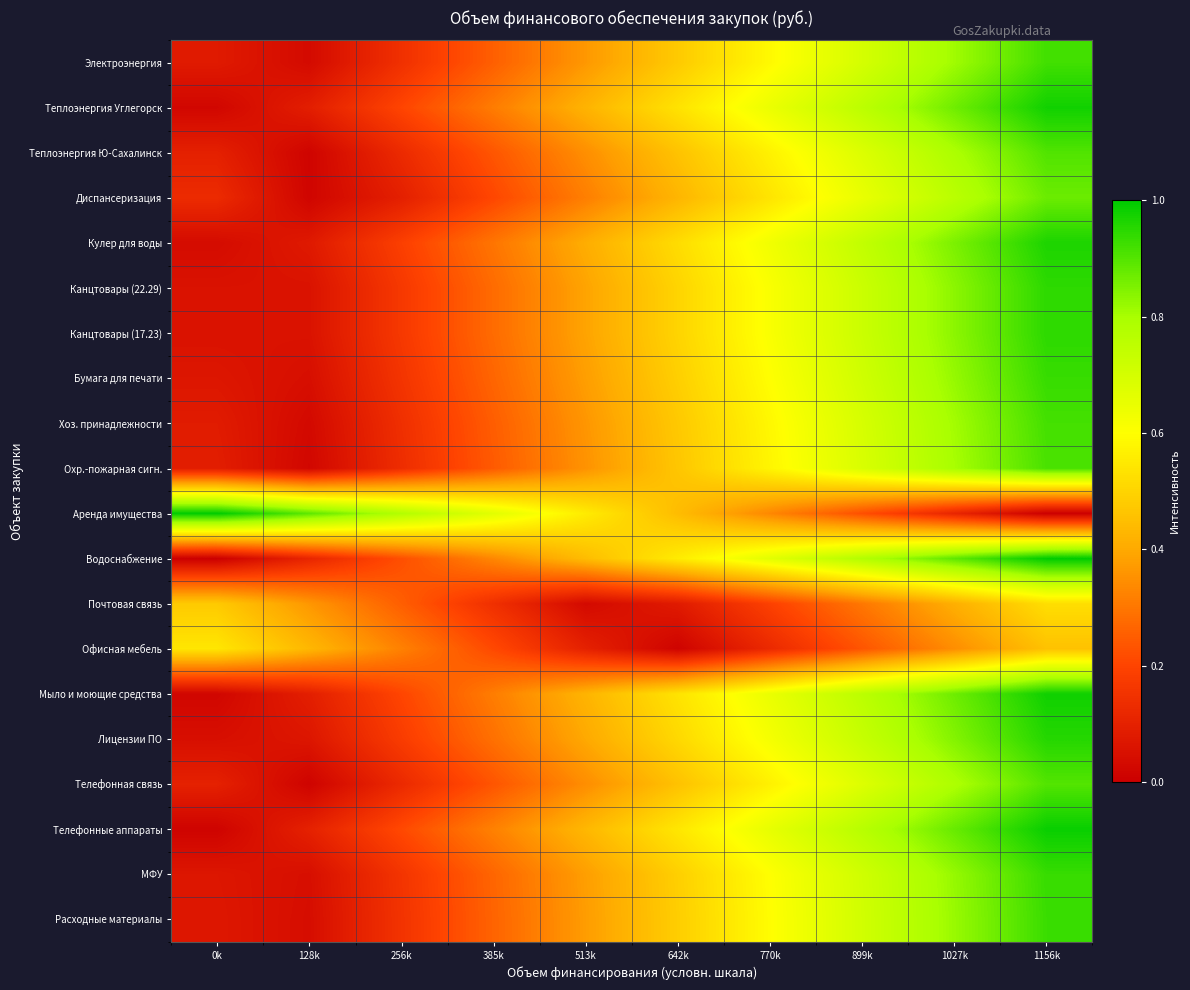

Reading left to right, transcribe all the data shown in this chart.

Электроэнергия: 0k=0.1	128k=0.0	256k=0.1	385k=0.3	513k=0.4	642k=0.5	770k=0.6	899k=0.7	1027k=0.8	1156k=0.9
Теплоэнергия Углегорск: 0k=0.0	128k=0.1	256k=0.2	385k=0.3	513k=0.4	642k=0.5	770k=0.6	899k=0.8	1027k=0.9	1156k=1.0
Теплоэнергия Ю-Сахалинск: 0k=0.1	128k=0.0	256k=0.1	385k=0.2	513k=0.3	642k=0.5	770k=0.6	899k=0.7	1027k=0.8	1156k=0.9
Диспансеризация: 0k=0.1	128k=0.0	256k=0.1	385k=0.2	513k=0.3	642k=0.4	770k=0.5	899k=0.6	1027k=0.8	1156k=0.9
Кулер для воды: 0k=0.0	128k=0.1	256k=0.2	385k=0.3	513k=0.4	642k=0.5	770k=0.6	899k=0.7	1027k=0.9	1156k=1.0
Канцтовары (22.29): 0k=0.1	128k=0.1	256k=0.2	385k=0.3	513k=0.4	642k=0.5	770k=0.6	899k=0.7	1027k=0.8	1156k=0.9
Канцтовары (17.23): 0k=0.1	128k=0.1	256k=0.2	385k=0.3	513k=0.4	642k=0.5	770k=0.6	899k=0.7	1027k=0.8	1156k=0.9
Бумага для печати: 0k=0.1	128k=0.0	256k=0.2	385k=0.3	513k=0.4	642k=0.5	770k=0.6	899k=0.7	1027k=0.8	1156k=0.9
Хоз. принадлежности: 0k=0.1	128k=0.0	256k=0.1	385k=0.3	513k=0.4	642k=0.5	770k=0.6	899k=0.7	1027k=0.8	1156k=0.9
Охр.-пожарная сигн.: 0k=0.1	128k=0.0	256k=0.1	385k=0.2	513k=0.4	642k=0.5	770k=0.6	899k=0.7	1027k=0.8	1156k=0.9
Аренда имущества: 0k=1.0	128k=0.9	256k=0.8	385k=0.7	513k=0.6	642k=0.4	770k=0.3	899k=0.2	1027k=0.1	1156k=0.0
Водоснабжение: 0k=0.0	128k=0.1	256k=0.2	385k=0.3	513k=0.4	642k=0.6	770k=0.7	899k=0.8	1027k=0.9	1156k=1.0
Почтовая связь: 0k=0.5	128k=0.4	256k=0.3	385k=0.1	513k=0.0	642k=0.1	770k=0.2	899k=0.3	1027k=0.4	1156k=0.5
Офисная мебель: 0k=0.5	128k=0.4	256k=0.3	385k=0.2	513k=0.1	642k=0.0	770k=0.1	899k=0.2	1027k=0.3	1156k=0.5
Мыло и моющие средства: 0k=0.0	128k=0.1	256k=0.2	385k=0.3	513k=0.4	642k=0.5	770k=0.6	899k=0.8	1027k=0.9	1156k=1.0
Лицензии ПО: 0k=0.0	128k=0.1	256k=0.2	385k=0.3	513k=0.4	642k=0.5	770k=0.6	899k=0.7	1027k=0.8	1156k=1.0
Телефонная связь: 0k=0.1	128k=0.0	256k=0.1	385k=0.2	513k=0.3	642k=0.5	770k=0.6	899k=0.7	1027k=0.8	1156k=0.9
Телефонные аппараты: 0k=0.0	128k=0.1	256k=0.2	385k=0.3	513k=0.4	642k=0.5	770k=0.7	899k=0.8	1027k=0.9	1156k=1.0
МФУ: 0k=0.1	128k=0.0	256k=0.2	385k=0.3	513k=0.4	642k=0.5	770k=0.6	899k=0.7	1027k=0.8	1156k=0.9
Расходные материалы: 0k=0.1	128k=0.0	256k=0.2	385k=0.3	513k=0.4	642k=0.5	770k=0.6	899k=0.7	1027k=0.8	1156k=0.9